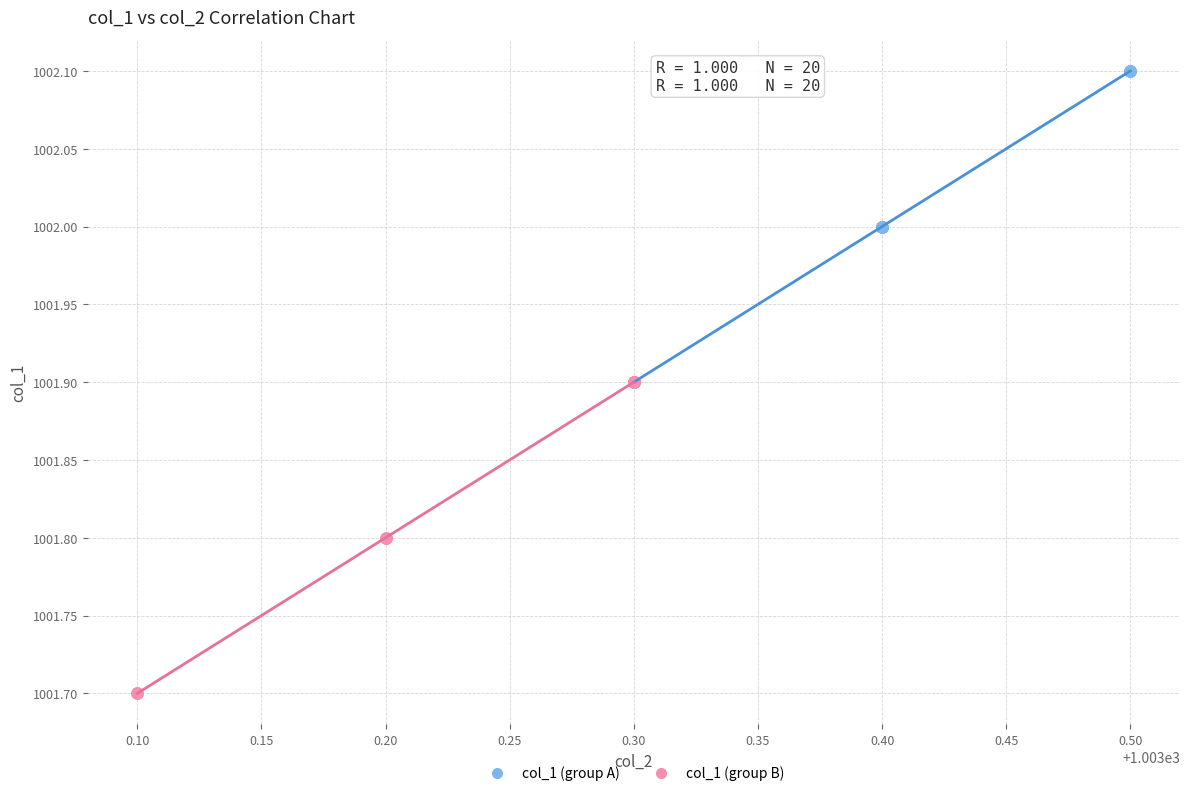

Which series reaches the minimum Y coordinate?

col_1 (group B)